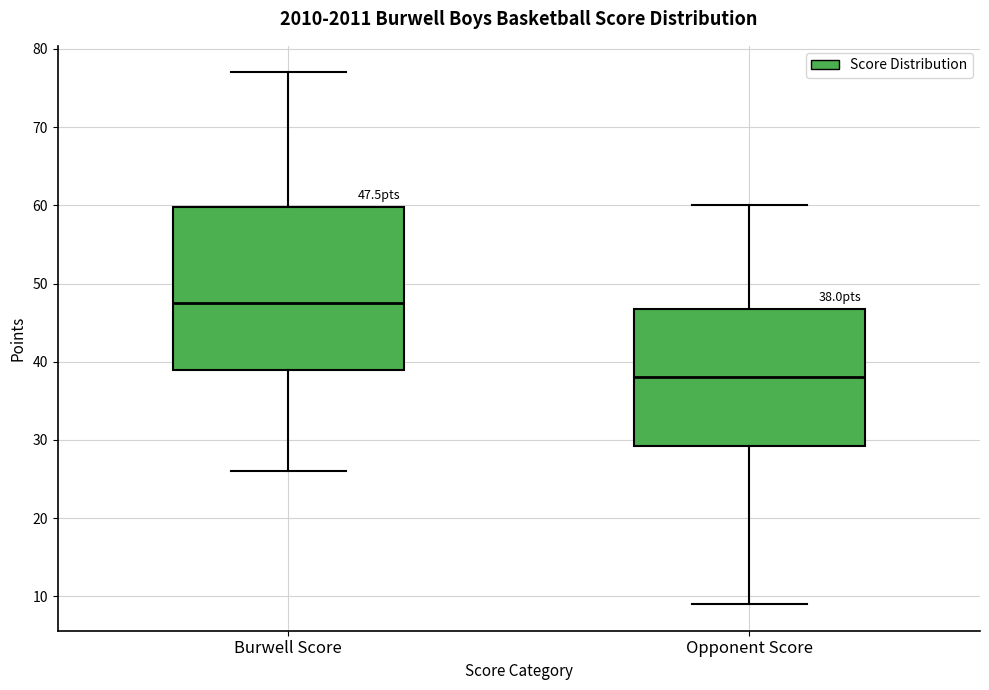

Comparing the boxes themselves (not the whiskers), which one is the tallest?

Burwell Score